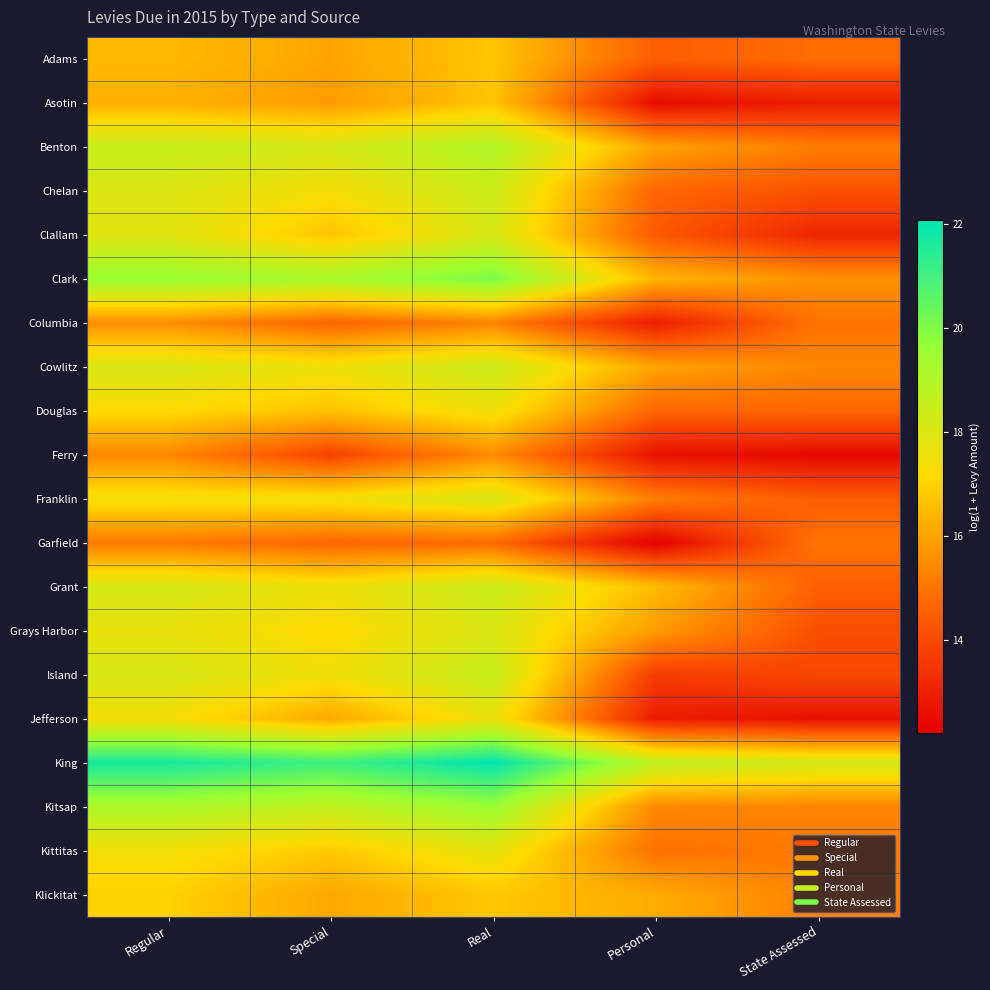

How many data points does each series have?

5